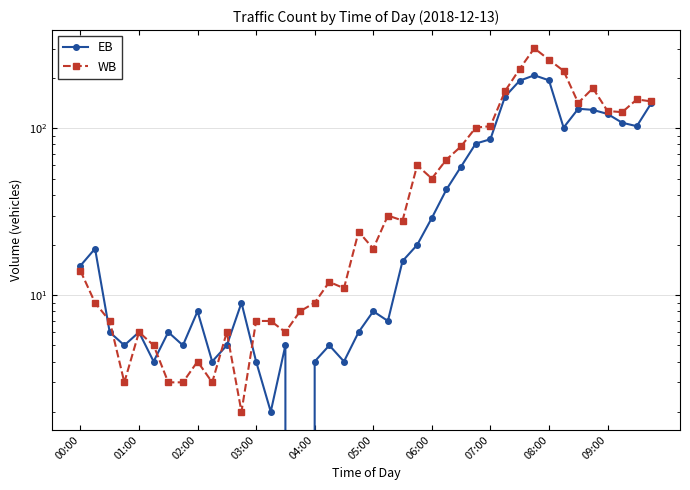

At which category does the chart reach its peak across all series?

31